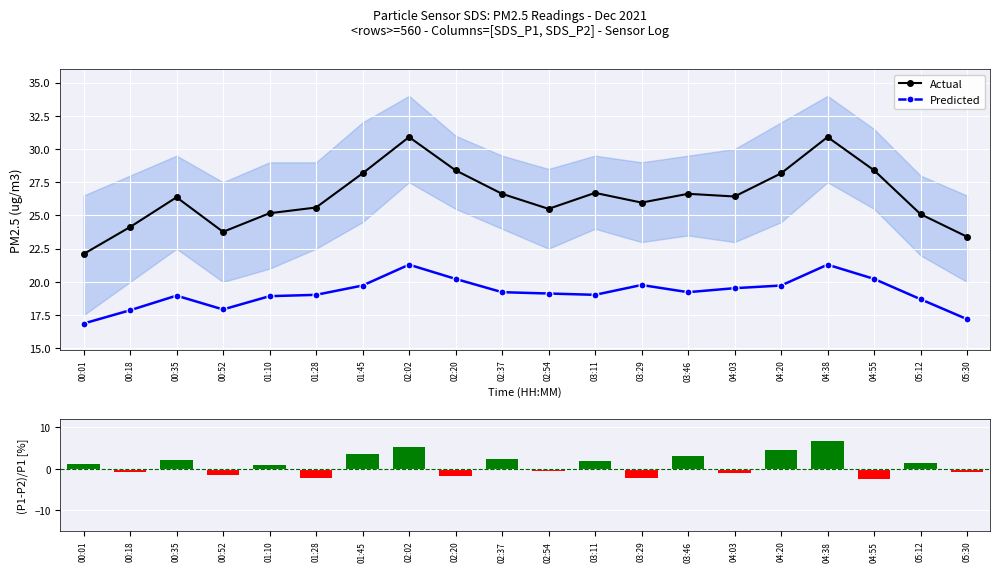

Which category has the lowest value in the Actual series?

00:01